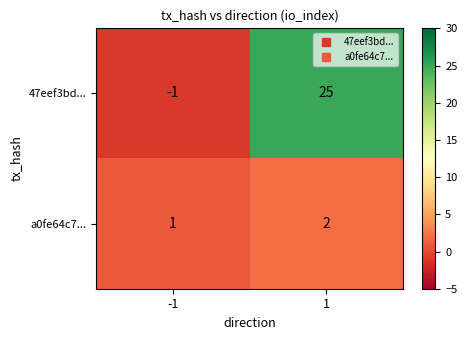

At 1, list the series in order from largest to smallest.

47eef3bd..., a0fe64c7...